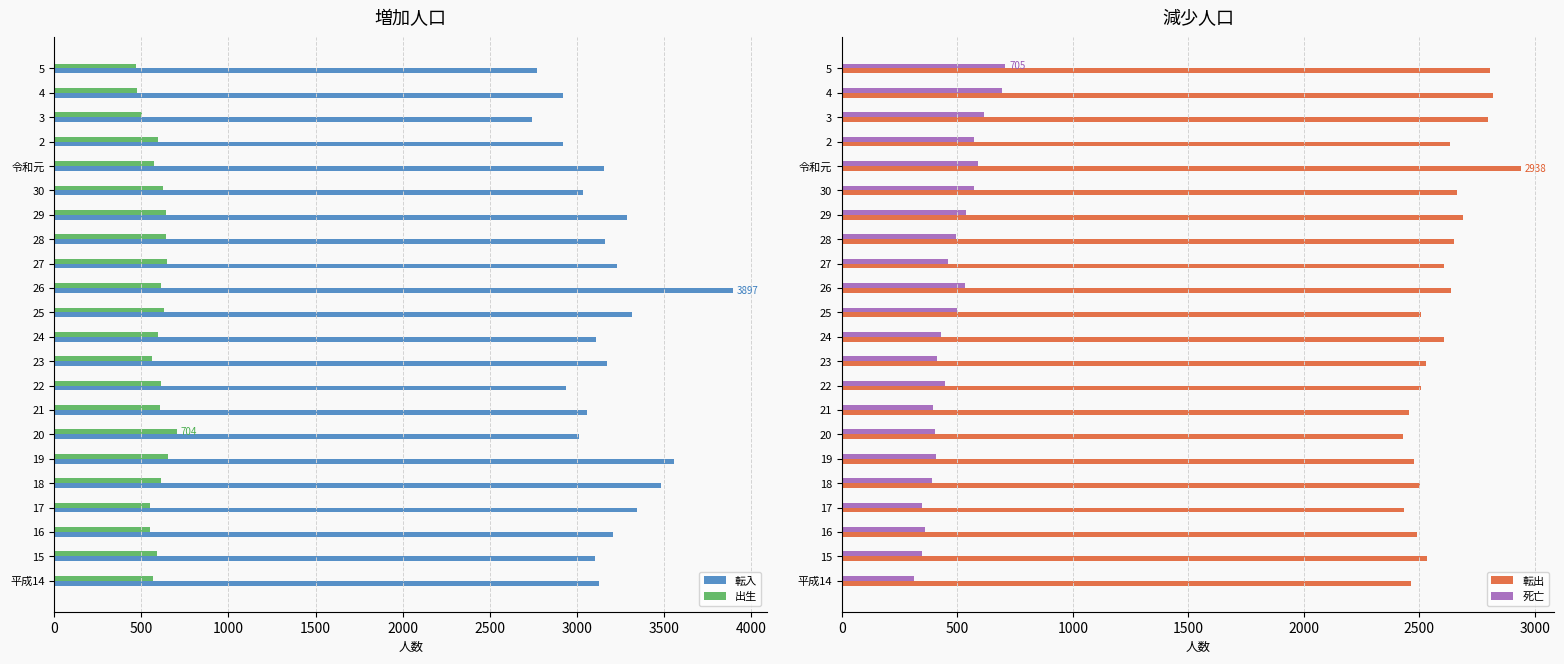

Reading left to right, list all the values displayed in this chart.

転入: 3130	3105	3210	3345	3484	3560	3014	3058	2937	3175	3108	3318	3897	3233	3162	3291	3033	3159	2920	2742	2920	2771
出生: 565	590	552	552	610	653	704	608	612	560	597	628	611	648	644	640	624	572	598	506	472	470
転出: 2466	2534	2488	2435	2503	2475	2428	2455	2509	2531	2606	2508	2639	2608	2650	2688	2662	2938	2634	2796	2820	2808
死亡: 313	348	358	347	389	407	405	395	446	413	428	497	532	458	495	538	571	588	570	614	695	705